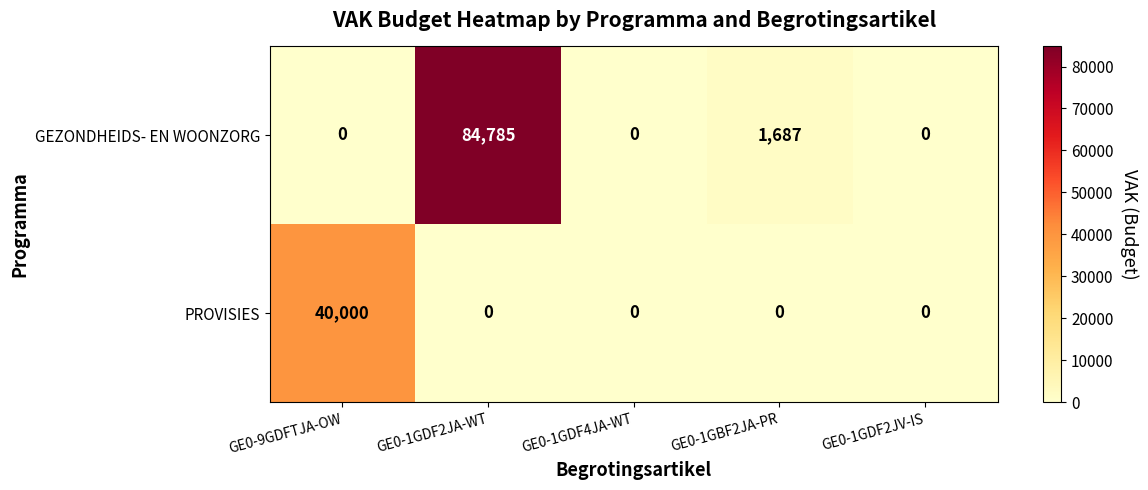

At how many categories does at least one series exceed 82923?

1